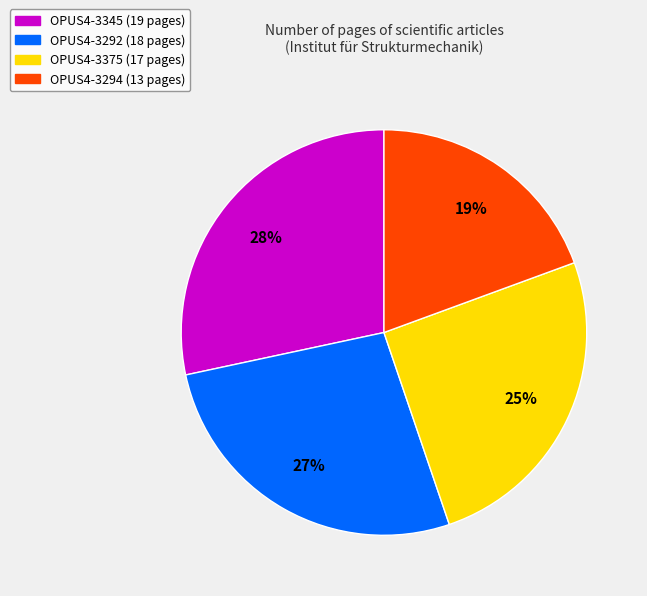

To the nearest percent, what is the difference between the largest and smallest slice percentages?

9%